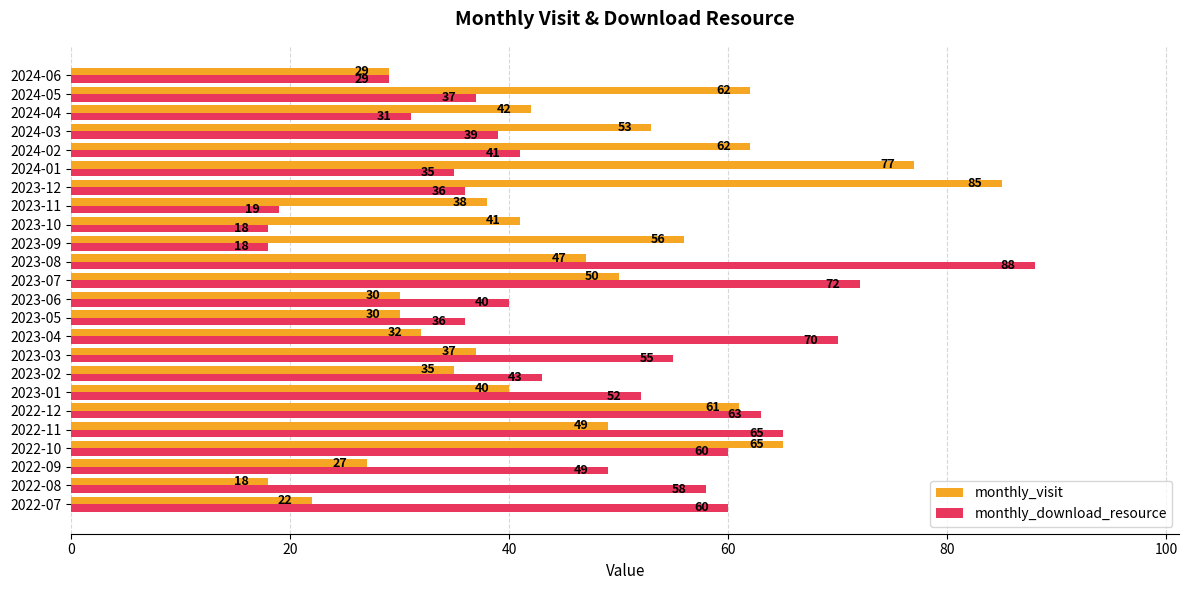

What is the minimum value for monthly_download_resource?

18